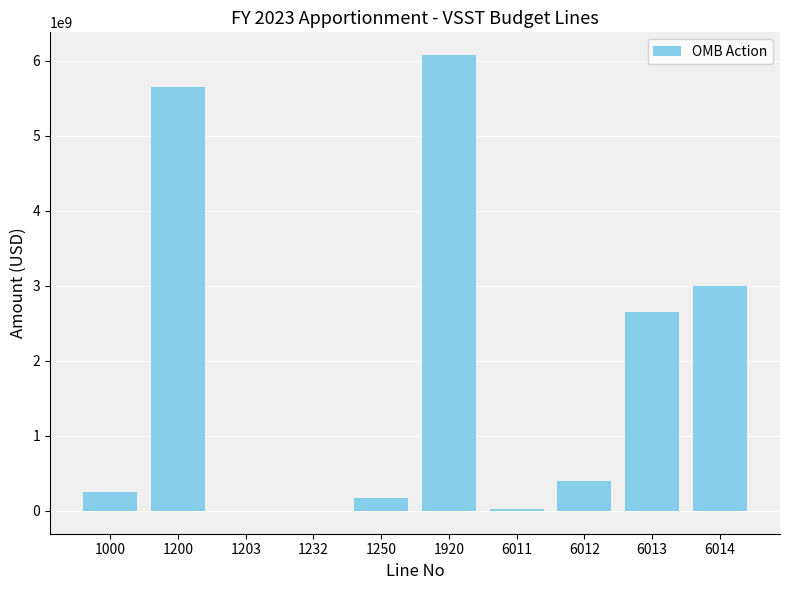

What is the change in value from 1000 to 1200?

+5406942474